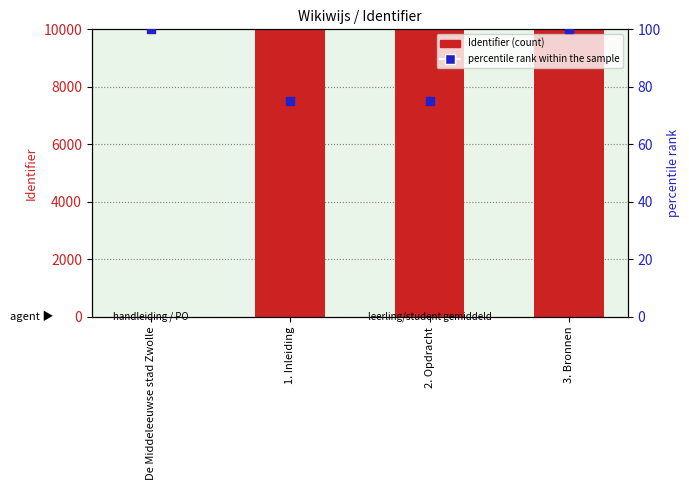

At which category is the sum across all series the highest?

3. Bronnen